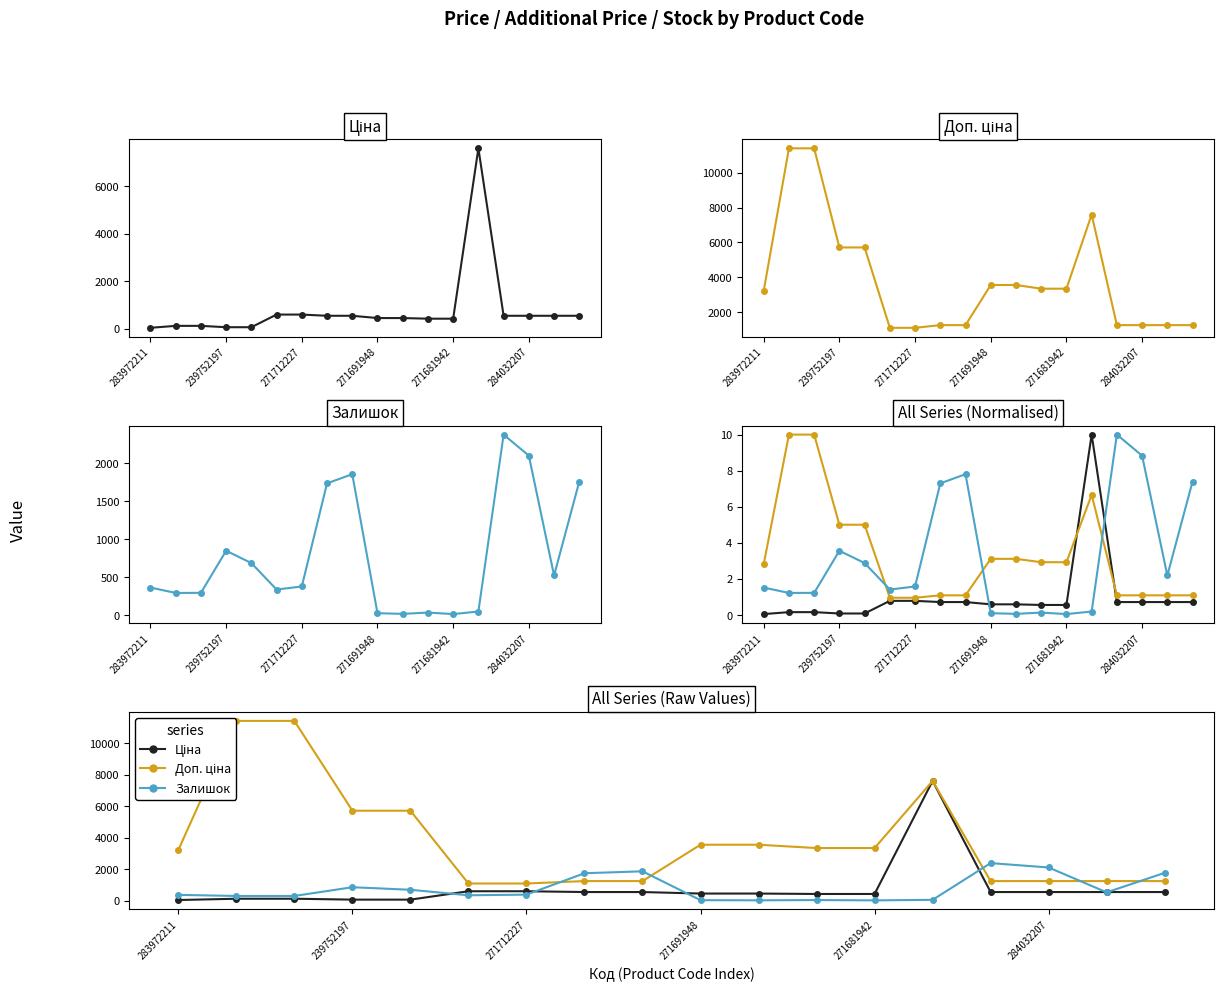

At which category is the sum across all series the highest?

13